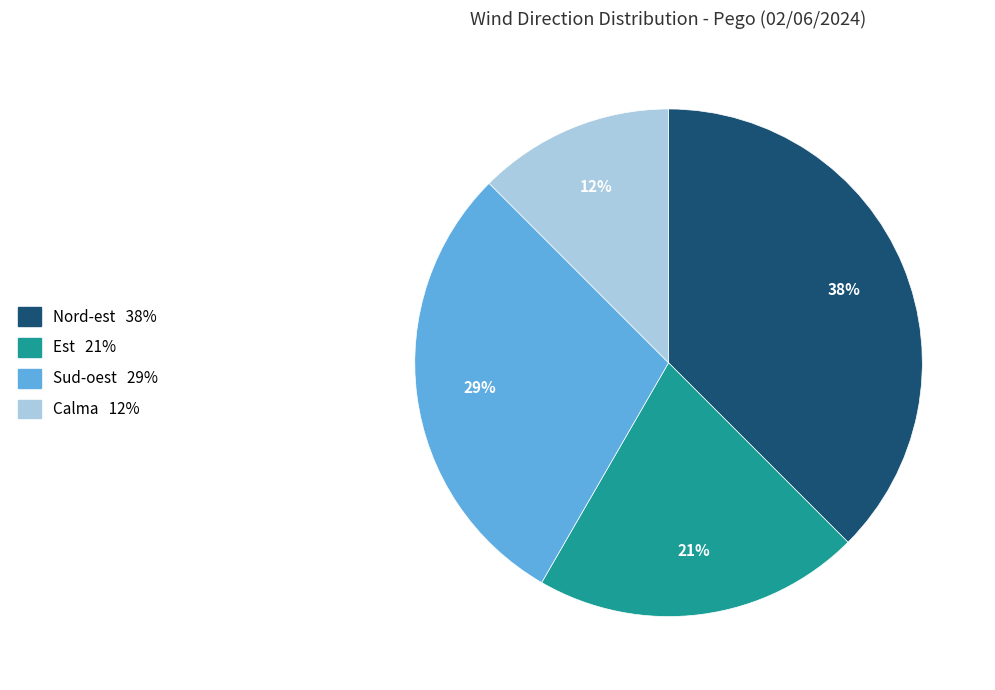

Does any single category account for the majority?

No